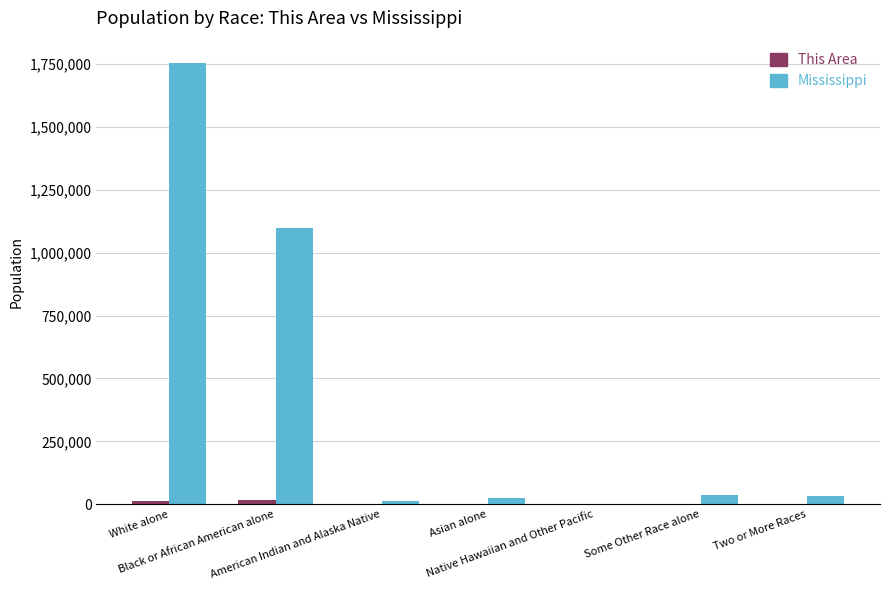

What is the sum of all Mississippi values?

2967297